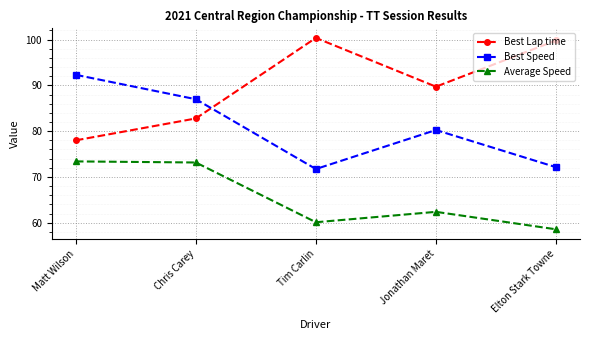

Reading right to left, transcribe all the data shown in this chart.

Best Lap time: 99.8	89.7	100.4	82.8	78.0
Best Speed: 72.1	80.3	71.7	87.0	92.3
Average Speed: 58.6	62.4	60.1	73.2	73.4